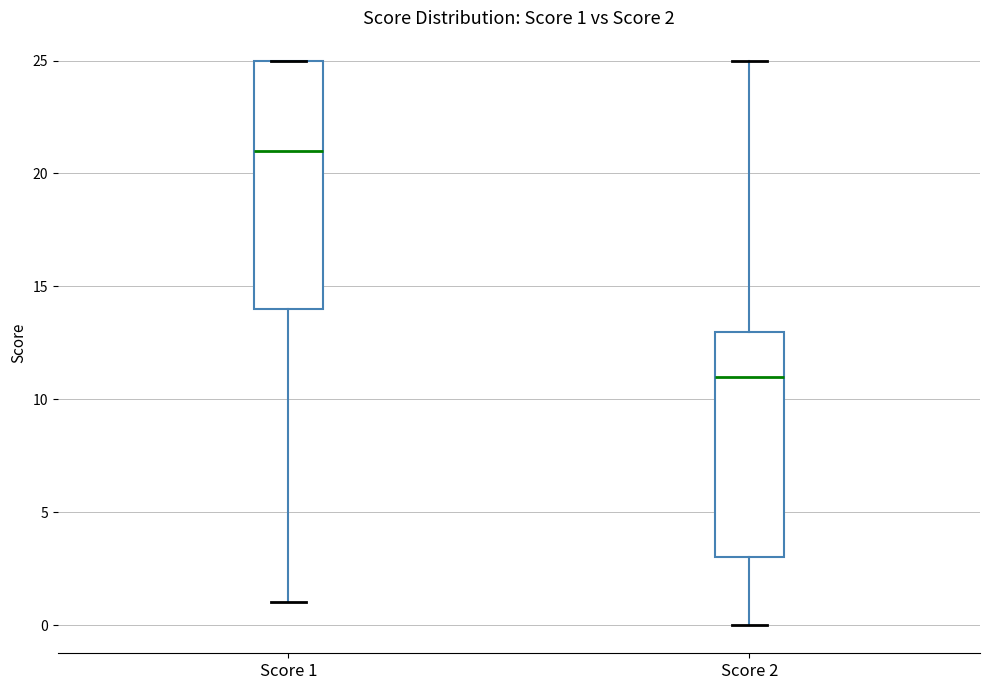

Which box is the tallest, from its lower edge to its upper edge?

Score 1